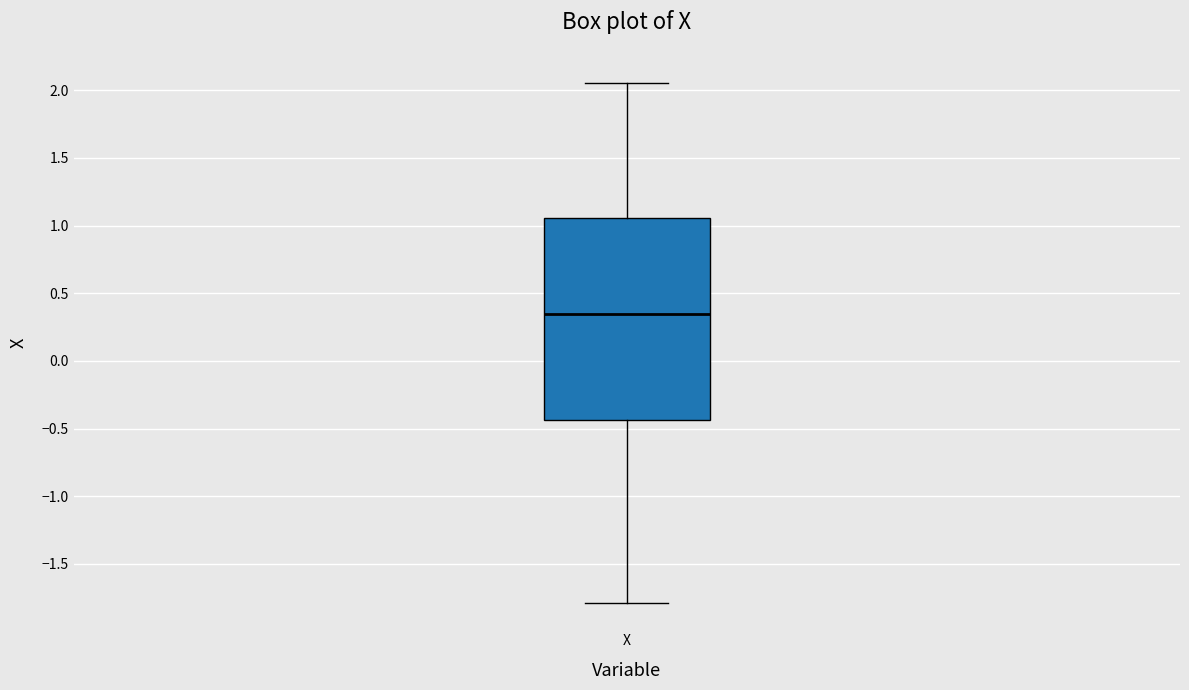

Transcribe this box plot: give where the median line is, the range the box spans, and where the two whiskers end, as read against the y-axis. The values are not printed on the chart, so give them approximately, as read against the axis.

median 0.35, box -0.45 to 1.05, whiskers -1.80 to 2.05